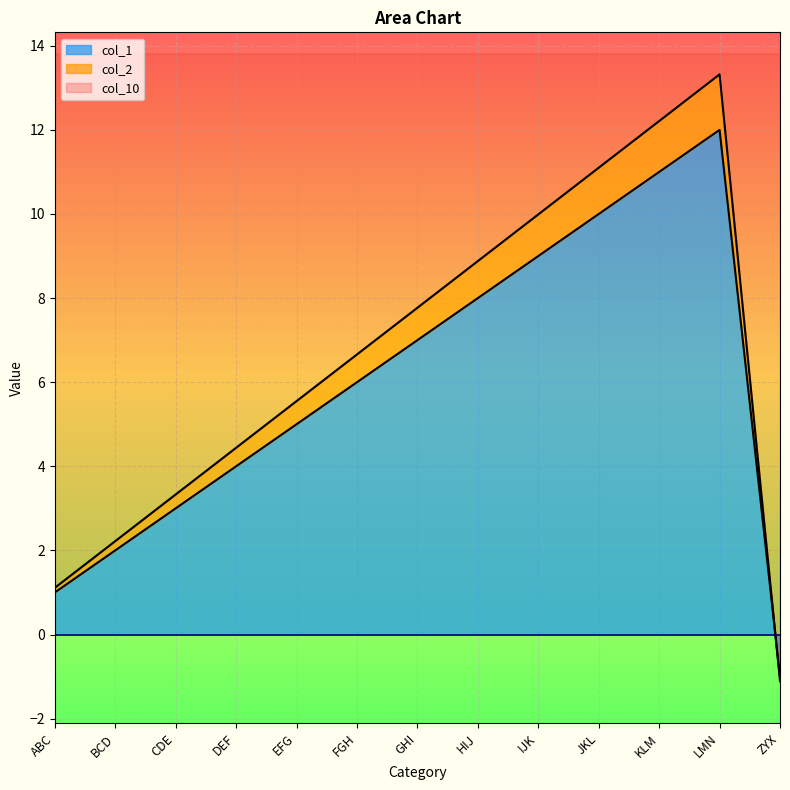

Rank the categories by col_2 value from lowest to highest.

ZYX, ABC, BCD, CDE, DEF, EFG, FGH, GHI, HIJ, IJK, JKL, KLM, LMN